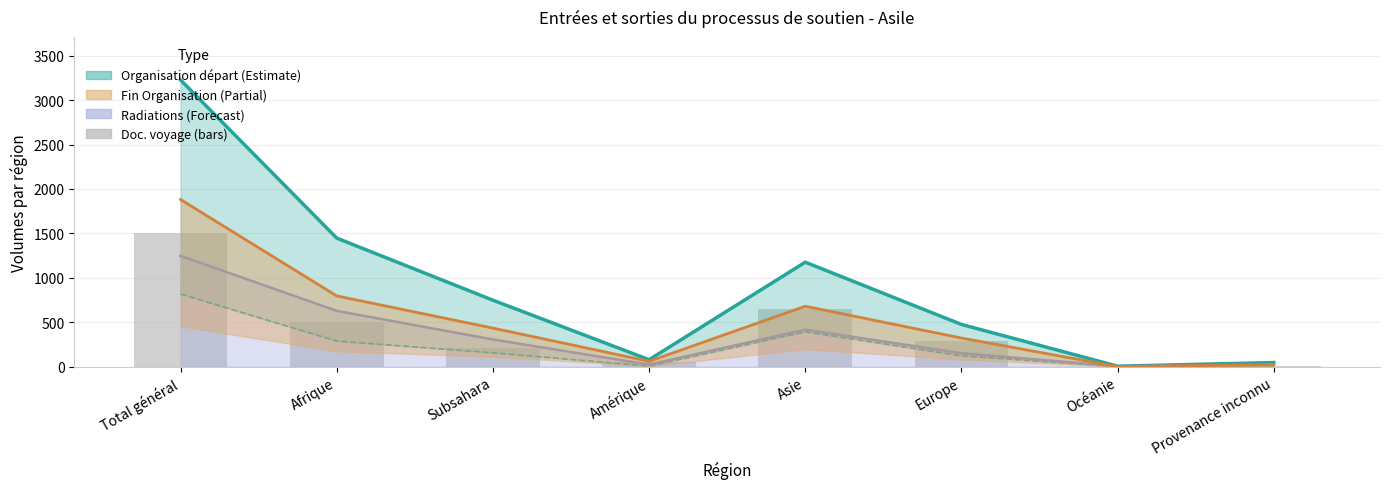

The Nouvelles dem. Organisation départ series shows 126 at Amérique. True or false?

False